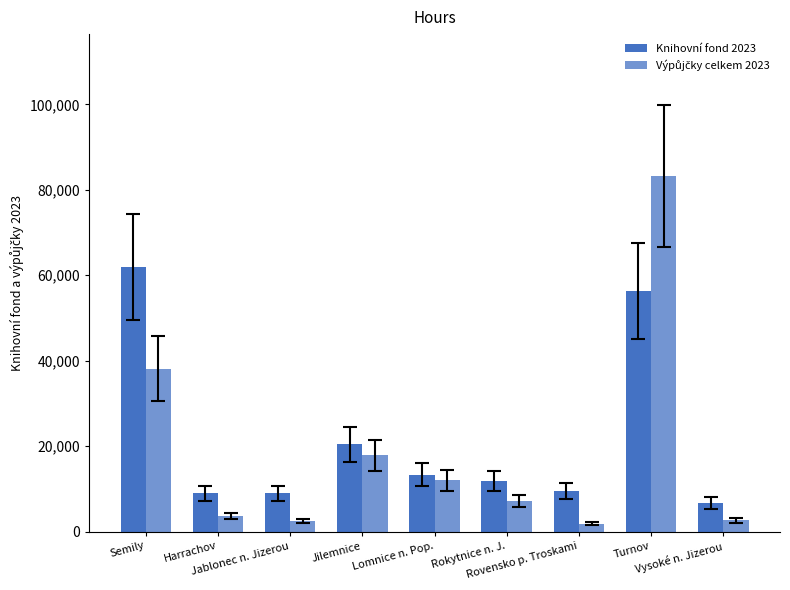

Which series has the largest total across all categories?

Knihovní fond 2023